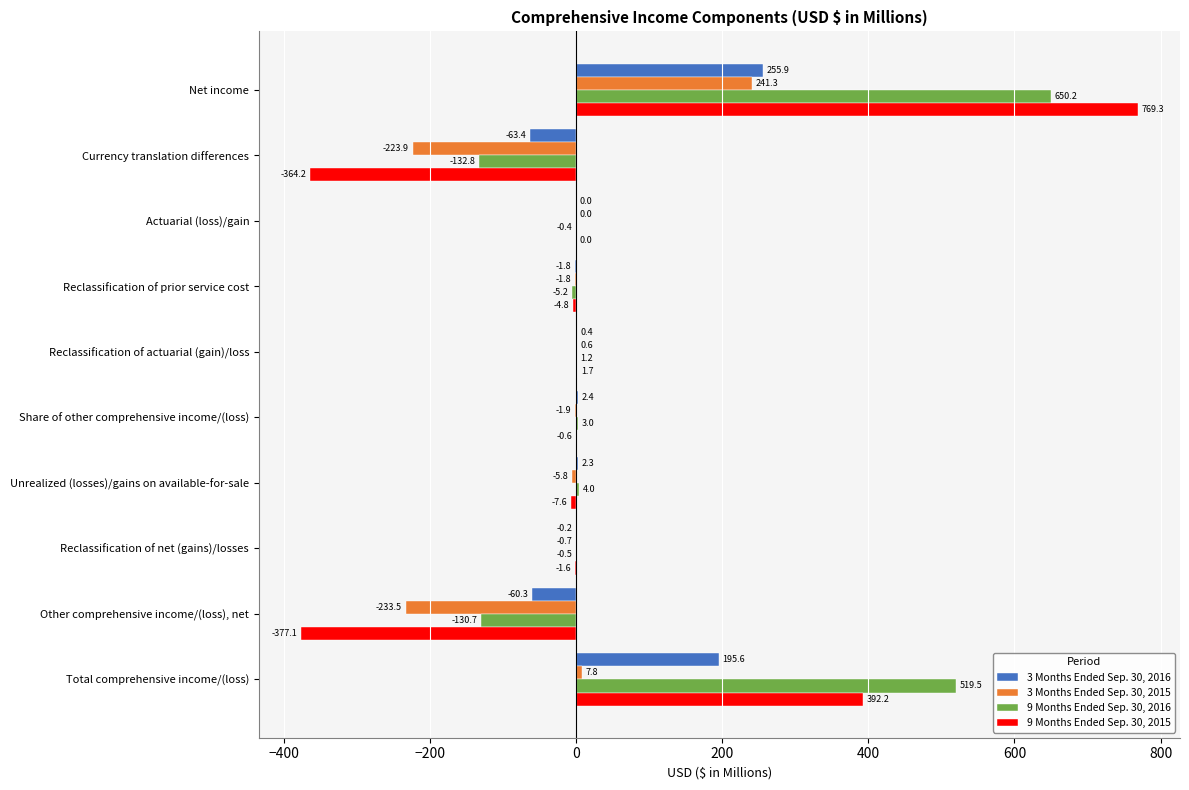

What is the maximum value for 9 Months Ended Sep. 30, 2015?

769.3